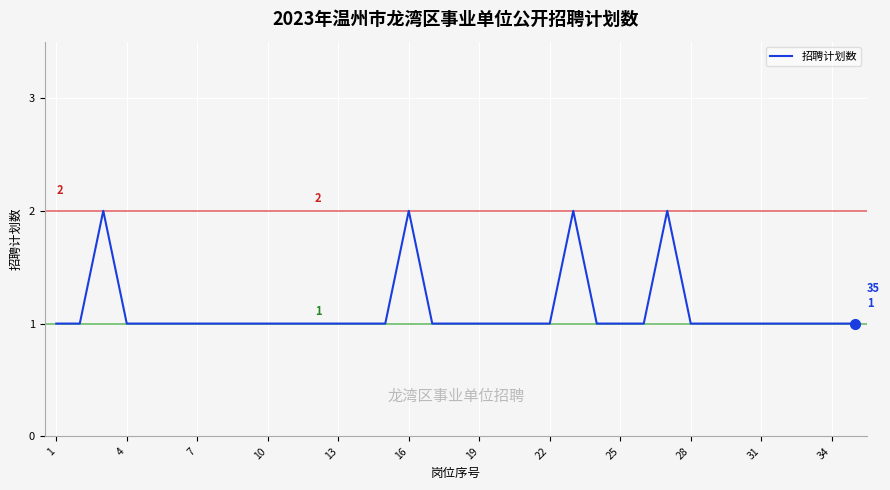

Does the chart display data point markers on the line(s)?

No